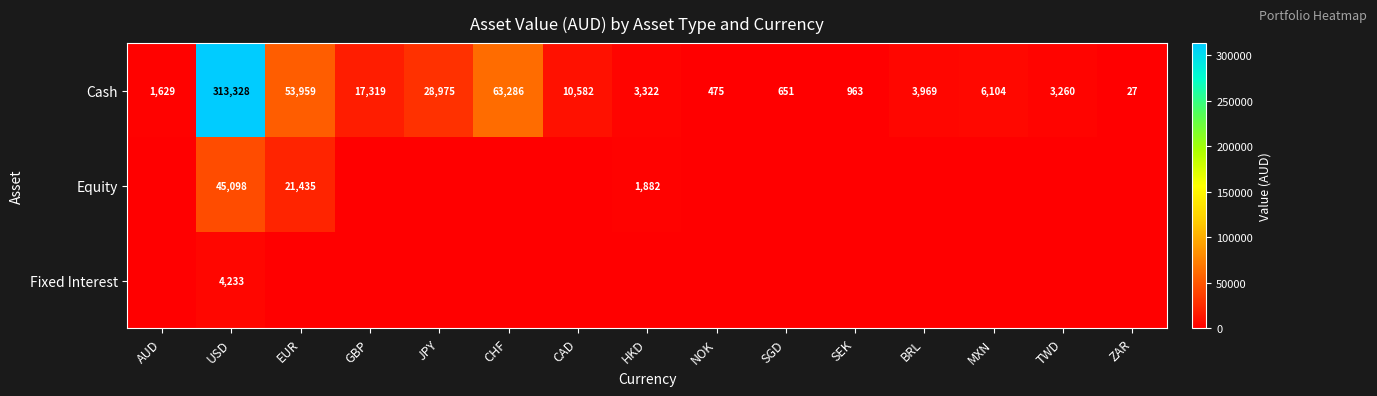

Where is Cash nearest to the value 156677?

CHF